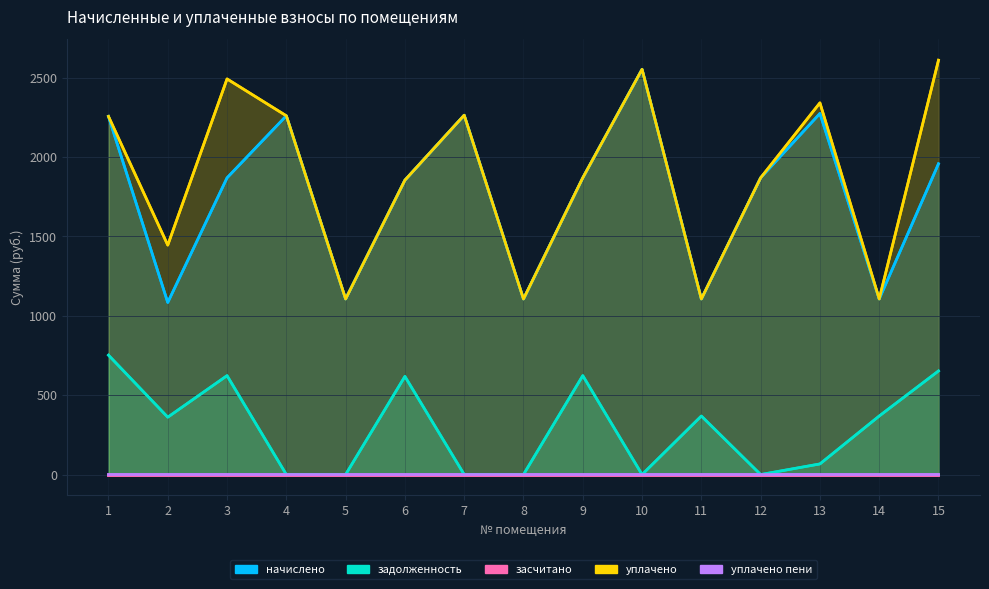

What is the value of the начислено point at the 10th from the left?

2552.9